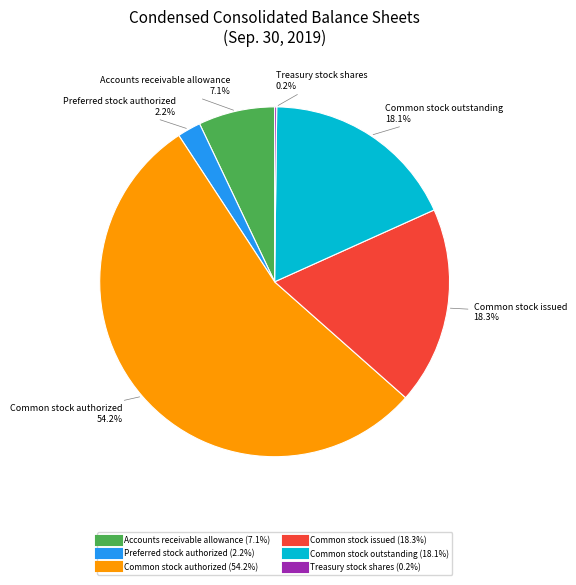

Which category has the biggest portion of the pie?

Common stock authorized